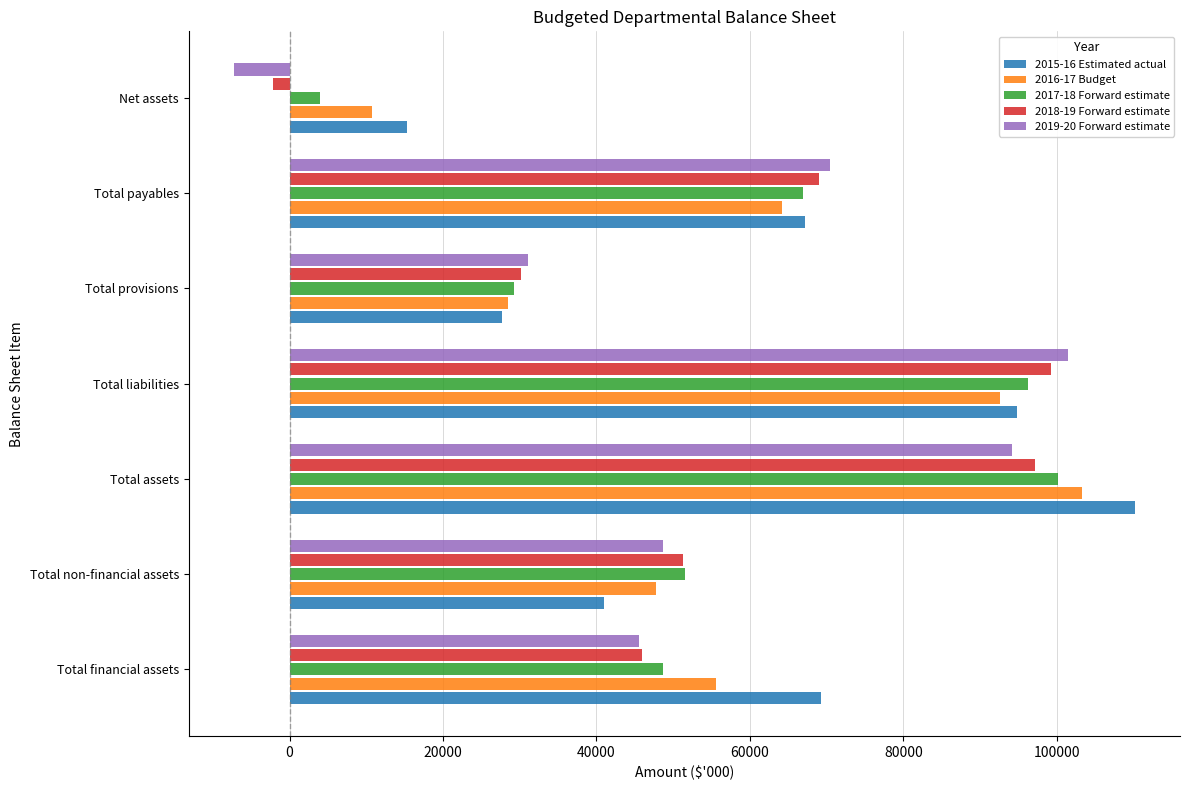

List the labels in order of 2018-19 Forward estimate value, largest first.

Total liabilities, Total assets, Total payables, Total non-financial assets, Total financial assets, Total provisions, Net assets